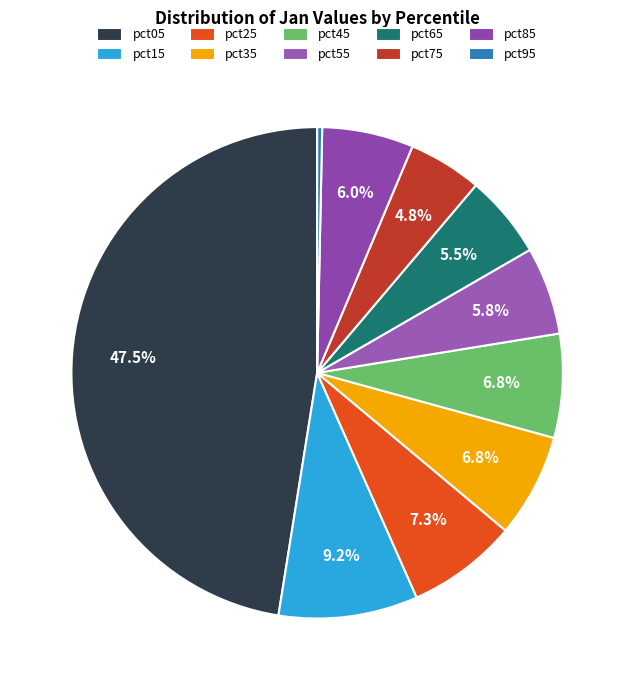

What is the largest slice in the pie chart?

pct05